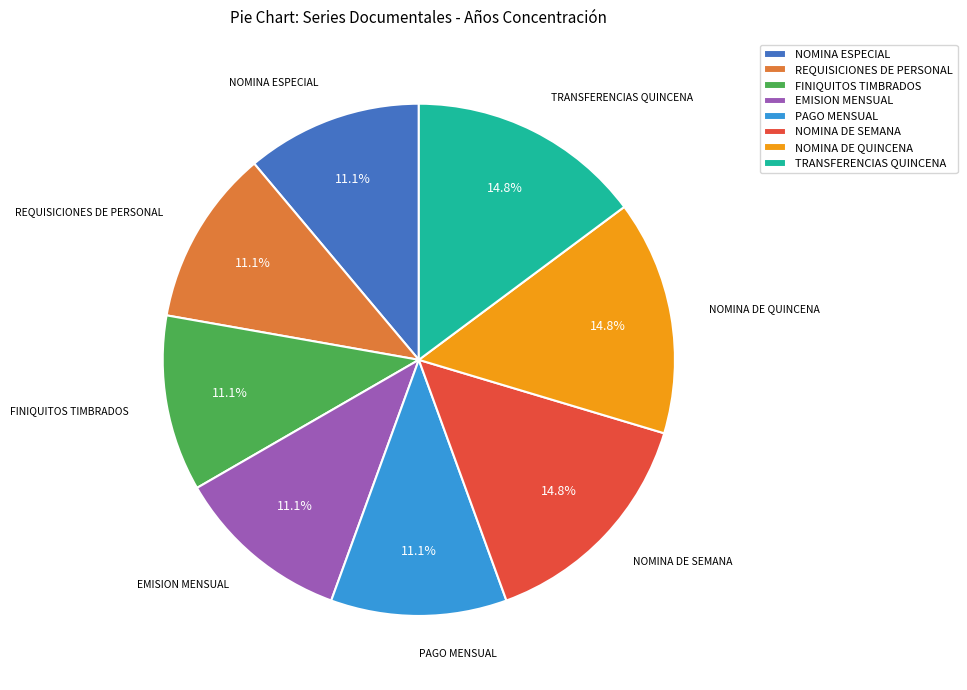

Does PAGO MENSUAL account for over 50% of the chart?

No